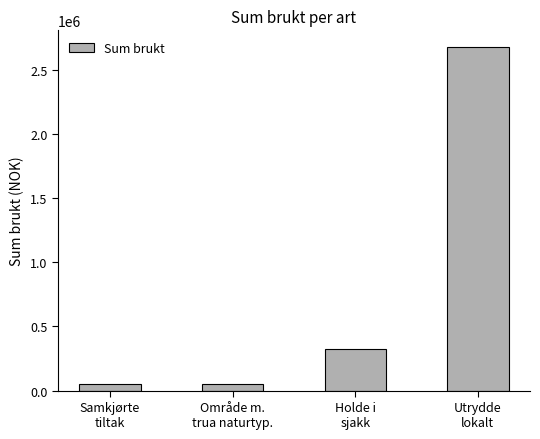

Does the chart contain stacked bars?

No